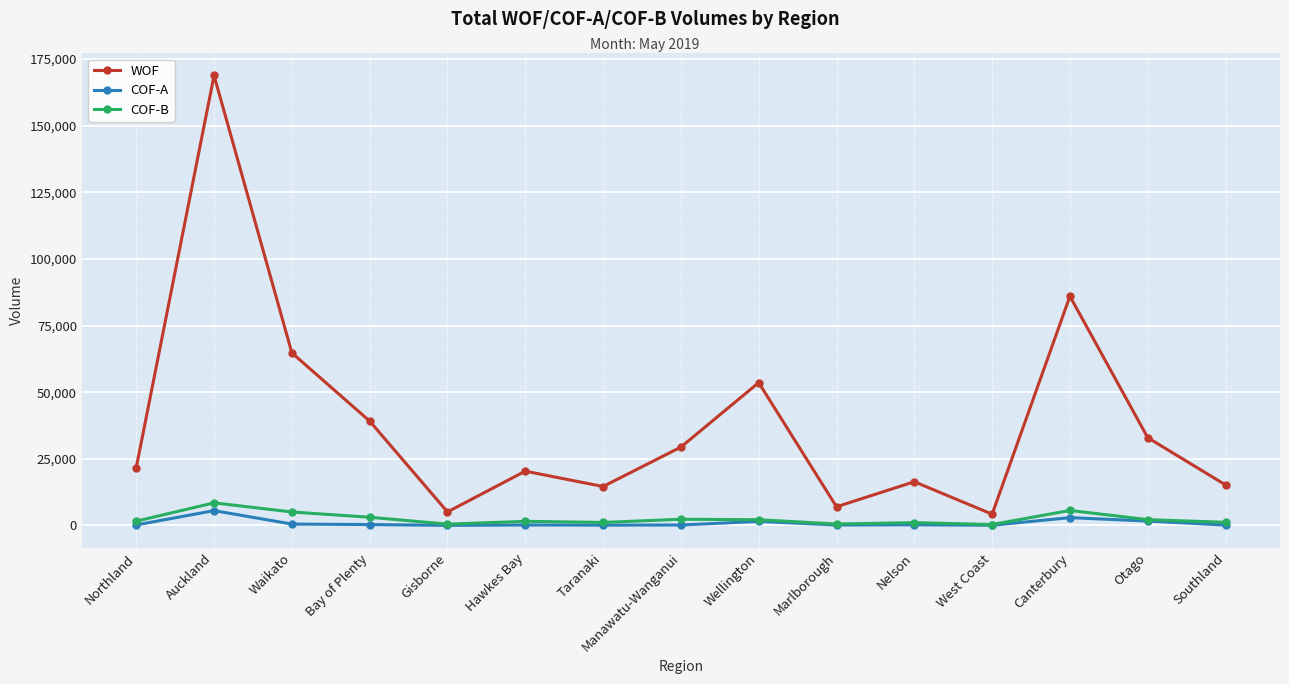

The WOF series shows 20377 at Hawkes Bay. True or false?

True